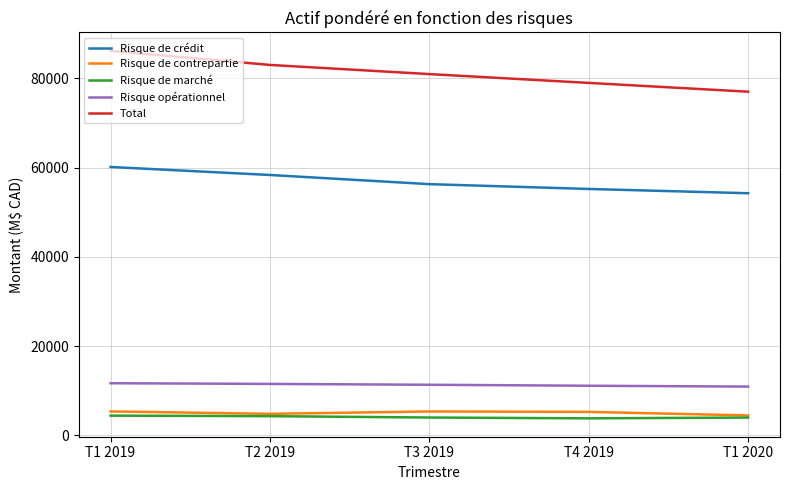

How many lines are shown in the chart?

5